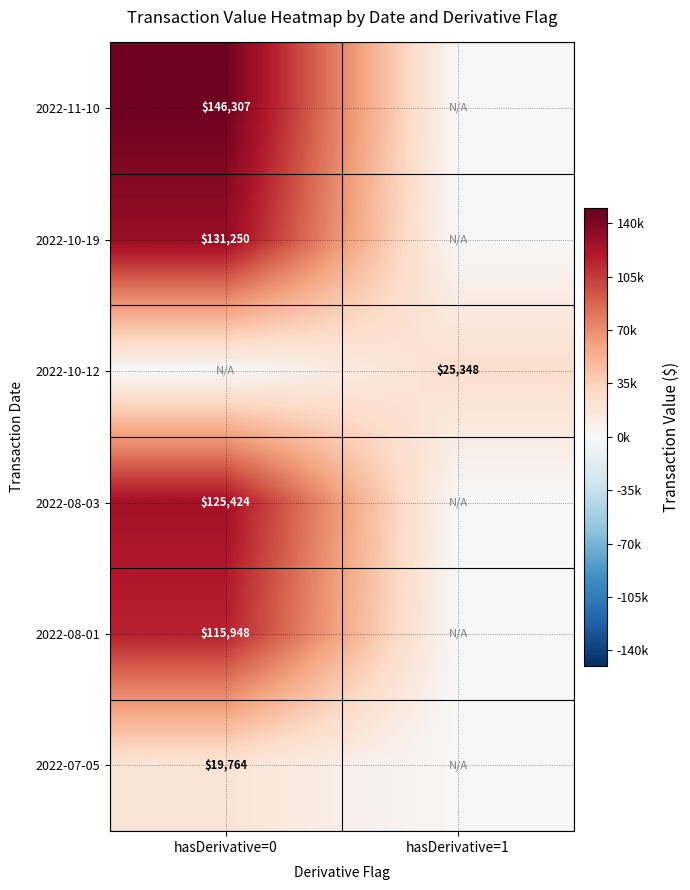

The value of 2022-08-03 at hasDerivative=0 is 125424. True or false?

True